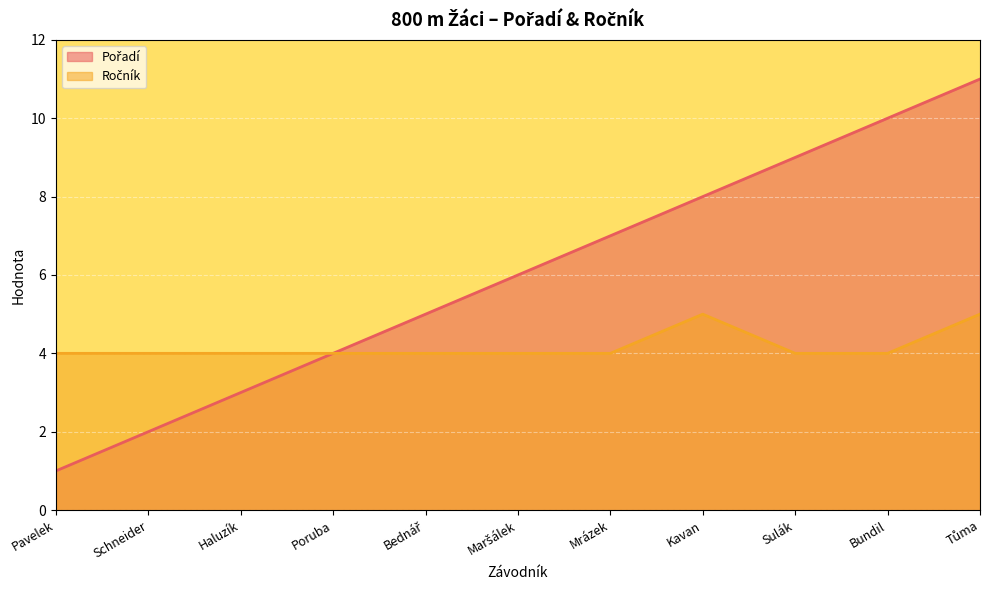

The Ročník series shows 5 at Poruba. True or false?

False